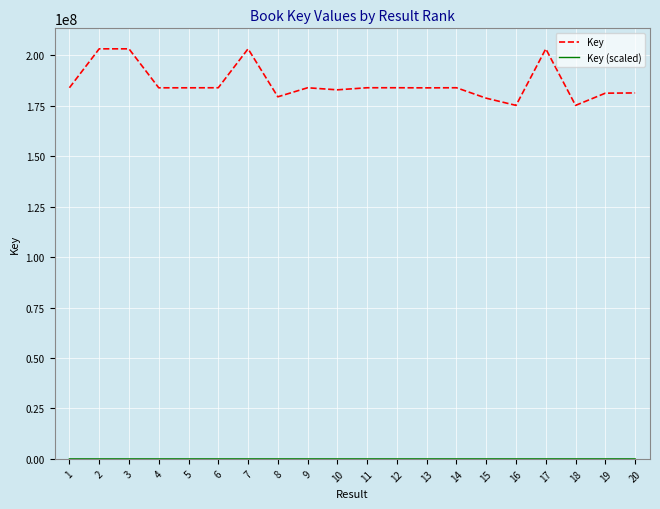

Is this an area chart (filled region under the line)?

No